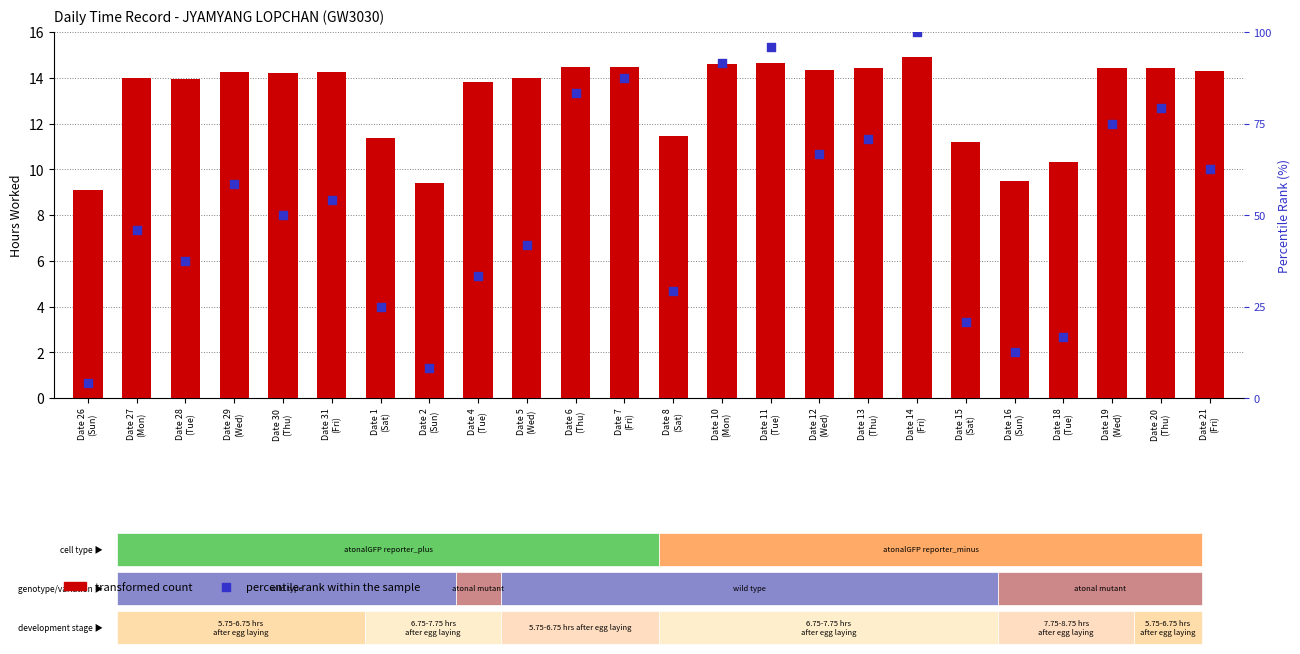

At which category is the sum across all series the highest?

Date 14
(Fri)